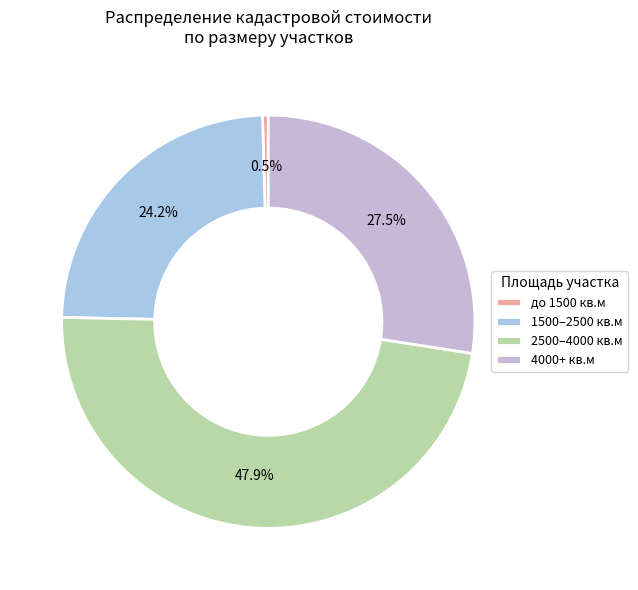

Rank the categories by value from lowest to highest.

до 1500 кв.м, 1500–2500 кв.м, 4000+ кв.м, 2500–4000 кв.м